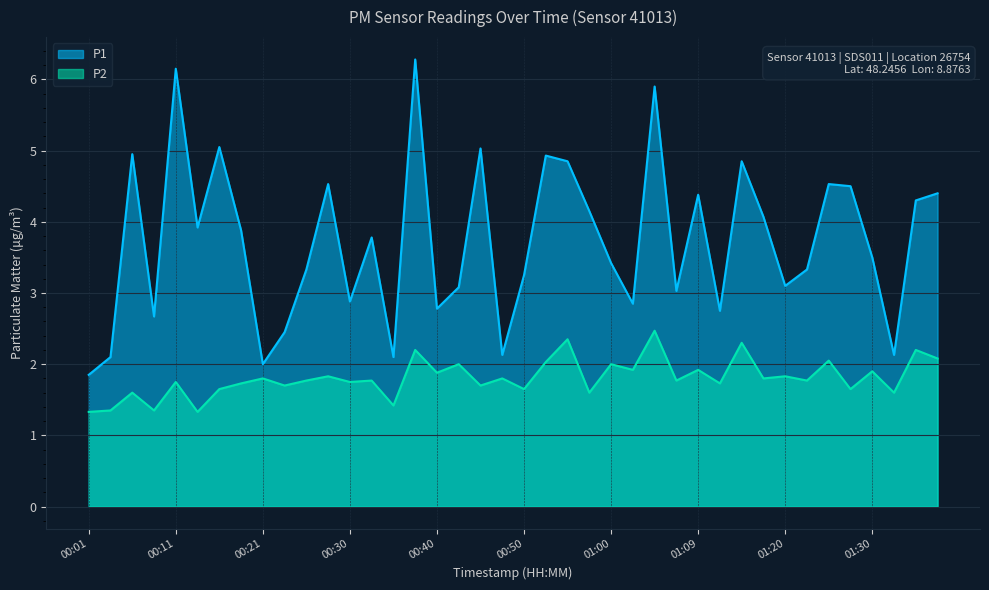

What is the difference between the maximum and minimum values in the P2 series?

1.1